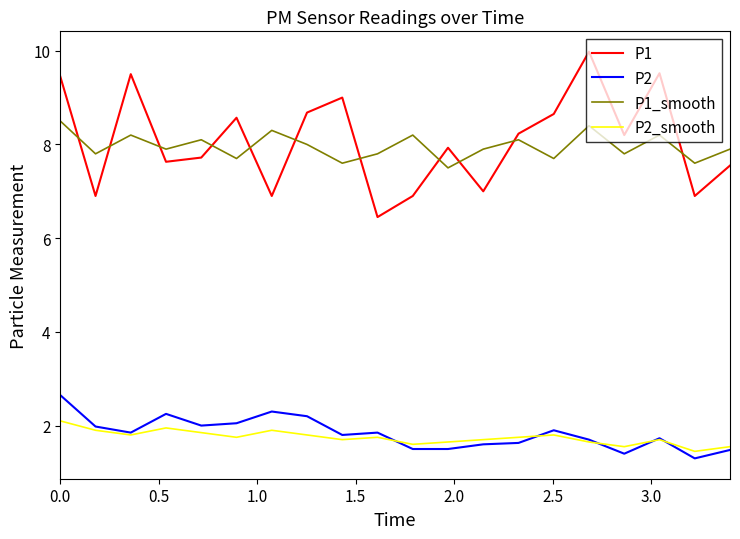

True or false: P1_smooth and P2 cross at least once.

False